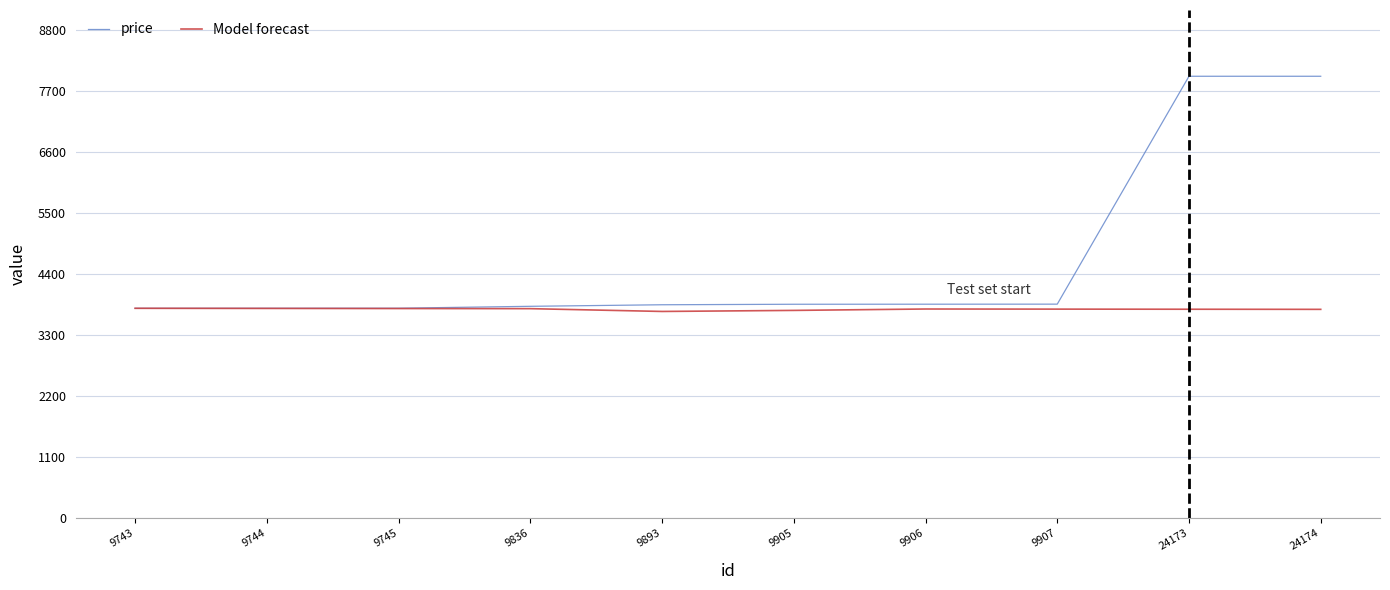

What are all the series names shown in the legend?

price, Model forecast